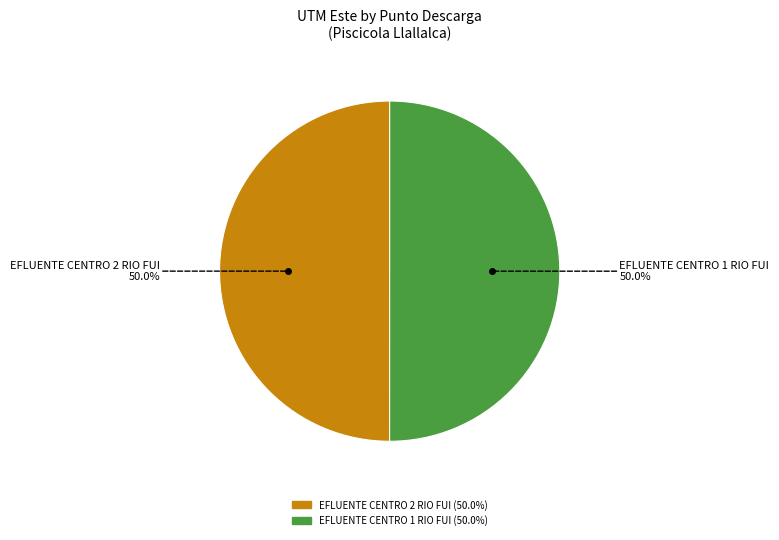

Approximately how many times larger is the value at EFLUENTE CENTRO 1 RIO FUI compared to EFLUENTE CENTRO 2 RIO FUI?

1.0